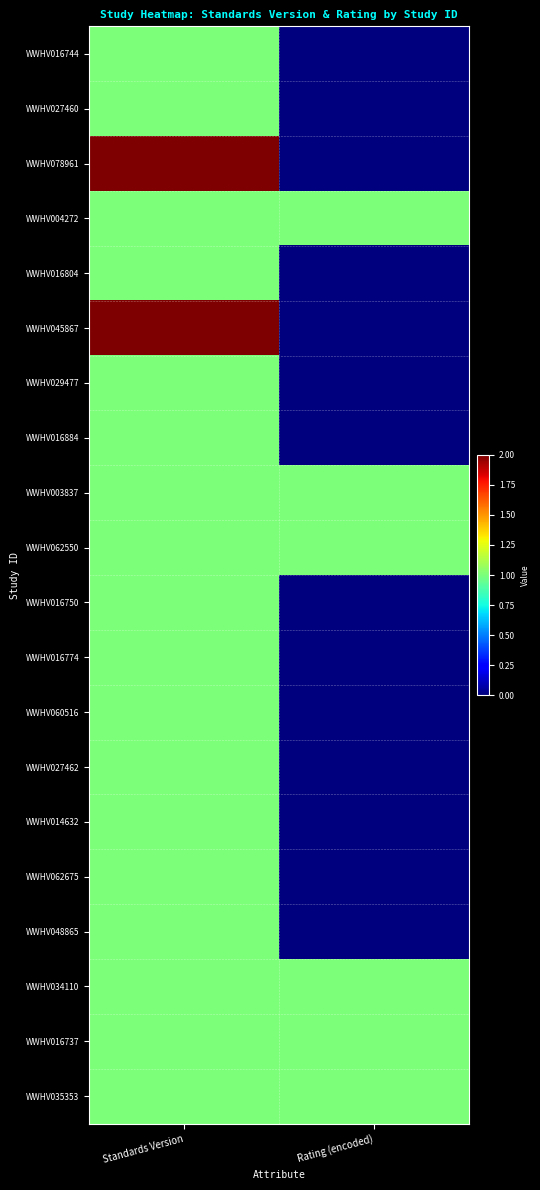

At which category does the chart reach its minimum across all series?

Rating (encoded)